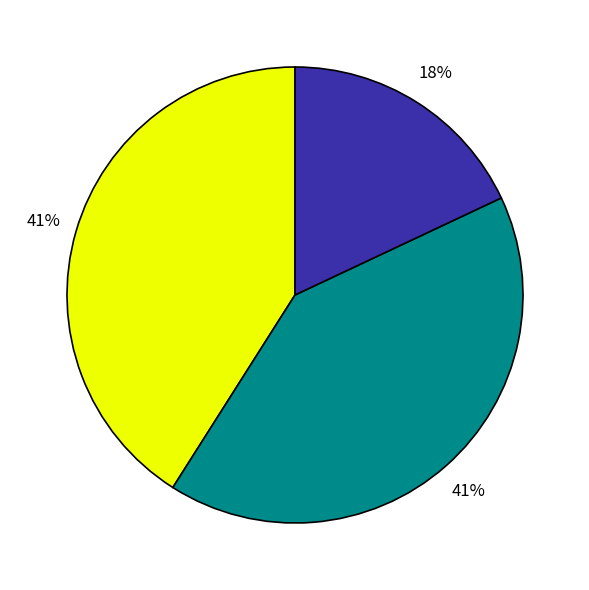

To the nearest percent, what is the average slice percentage?

33%